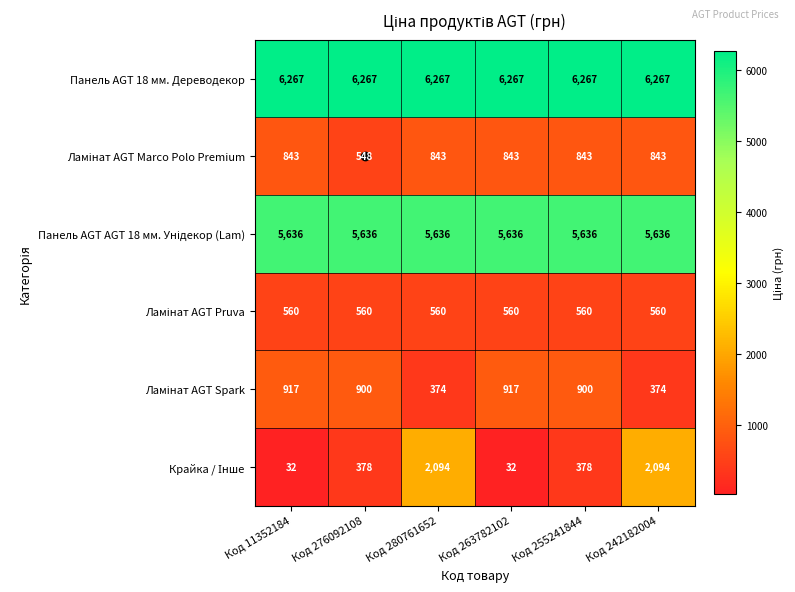

What is the greatest value displayed?

6267